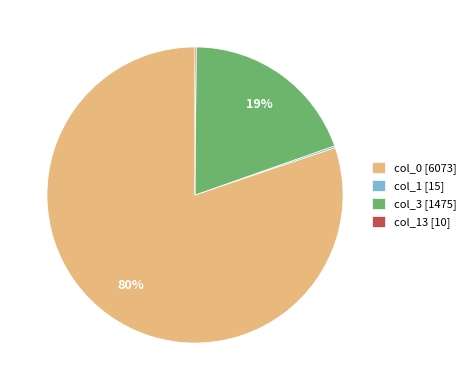

What is the largest slice in the pie chart?

col_0 [6073]